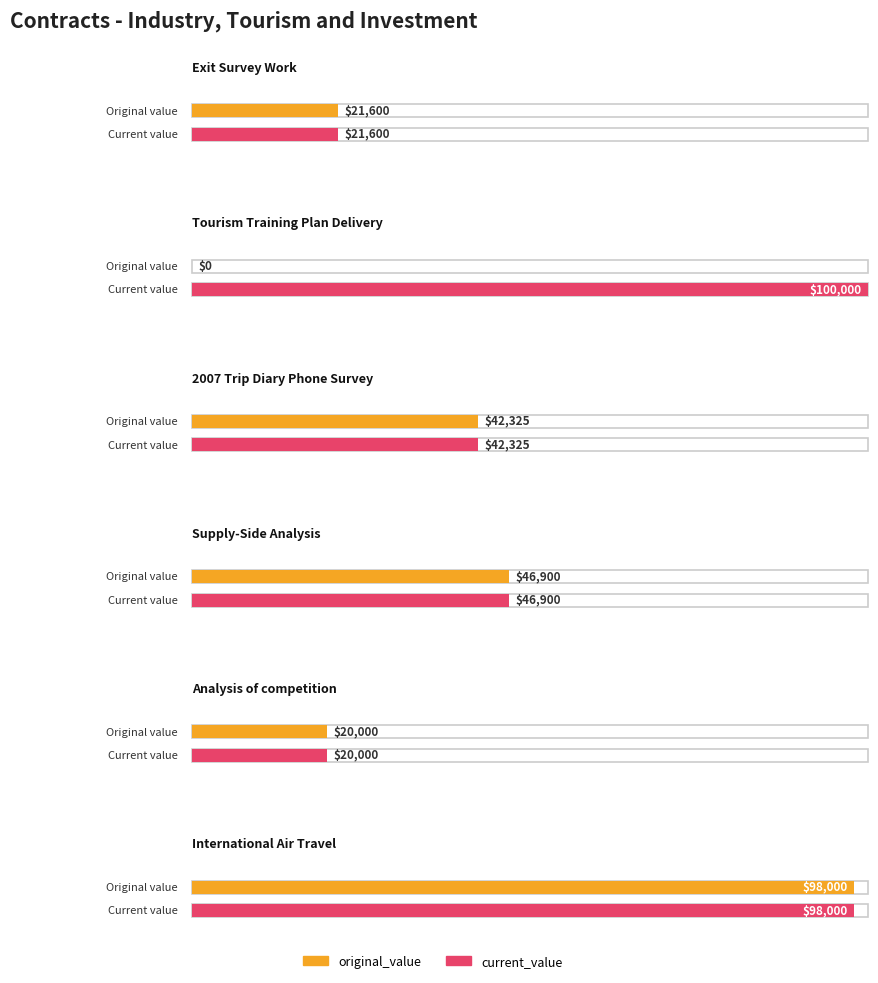

Is it true that original_value equals 66879 at 2007 Trip Diary Phone Survey?

False